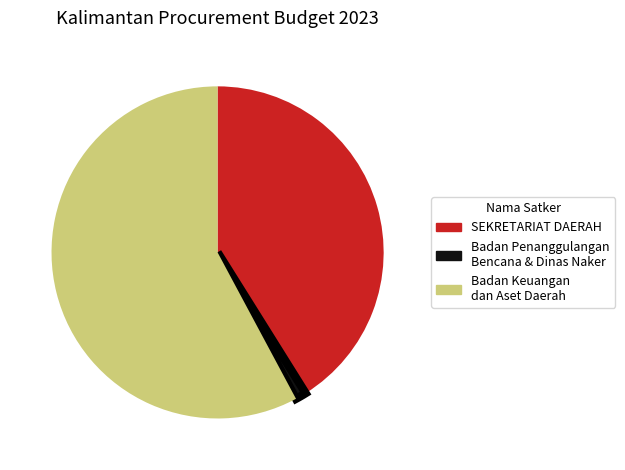

Does any single category account for the majority?

Yes